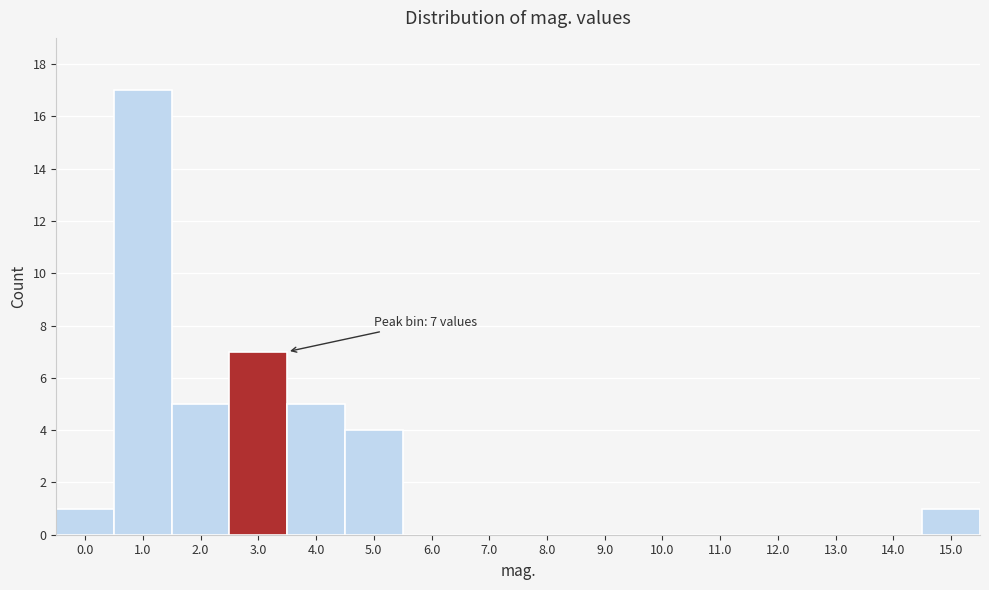

Reading left to right, transcribe all the data shown in this chart.

0.0=1	1.0=17	2.0=5	3.0=7	4.0=5	5.0=4	6.0=0	7.0=0	8.0=0	9.0=0	10.0=0	11.0=0	12.0=0	13.0=0	14.0=0	15.0=1